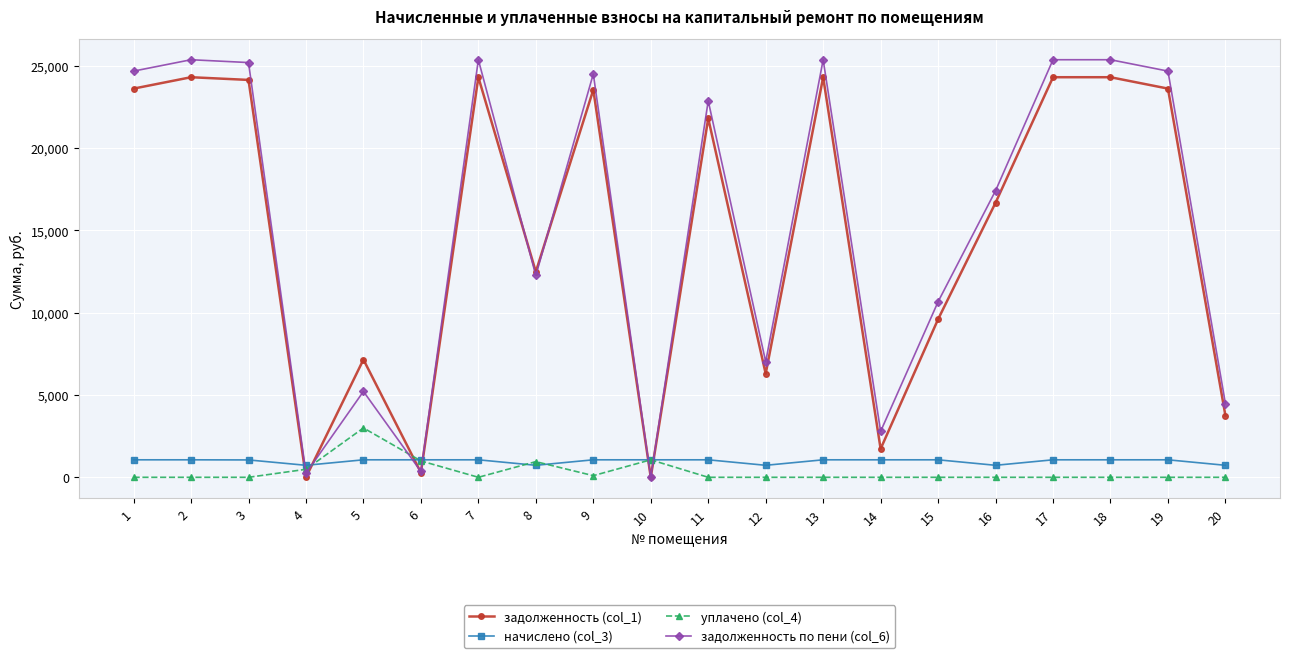

What value does the задолженность по пени (col_6) series have at 7?

25378.6